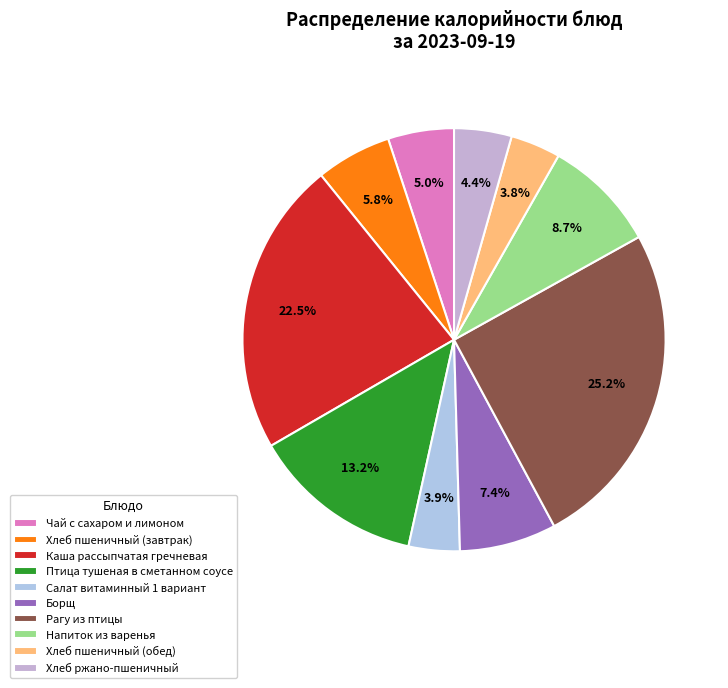

True or false: Салат витаминный 1 вариант accounts for 4% of the total.

True